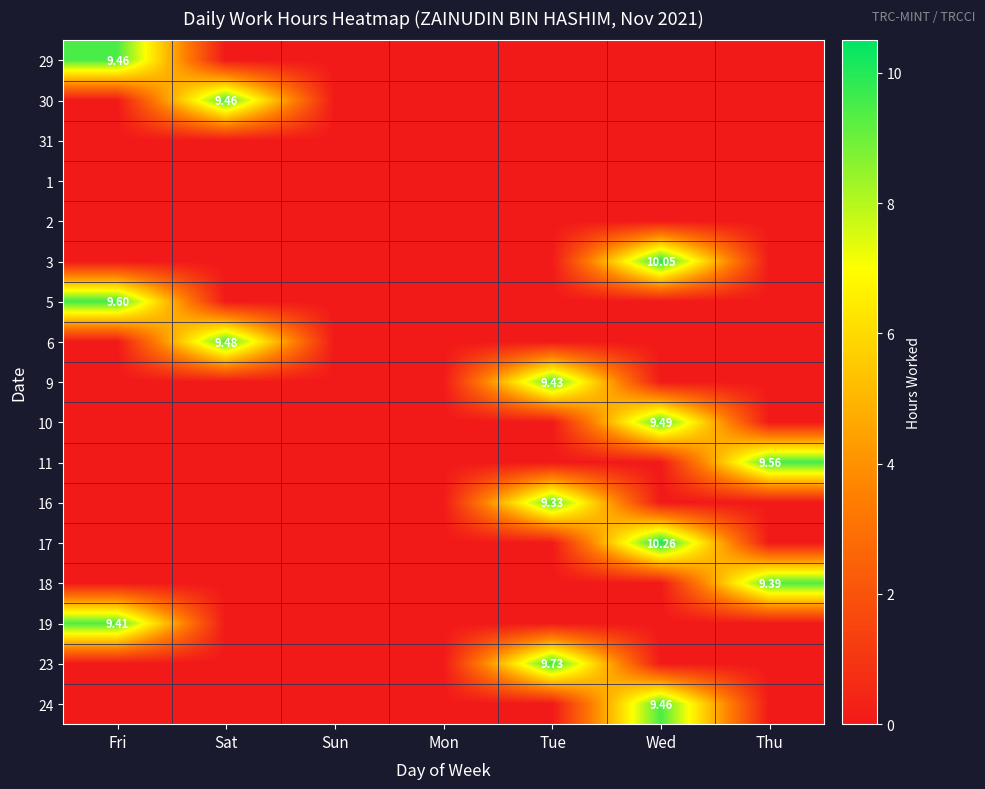

At which category does the chart reach its peak across all series?

Wed